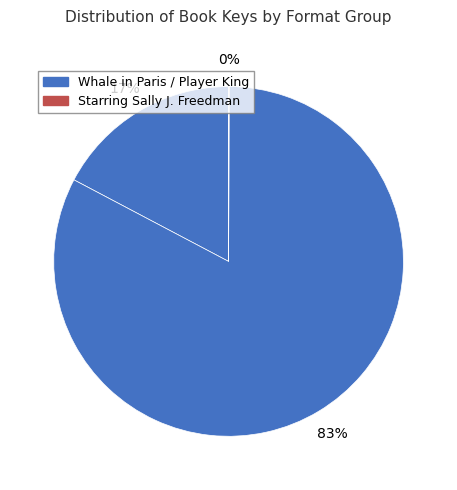

To the nearest percent, what is the difference between the largest and smallest slice percentages?

83%